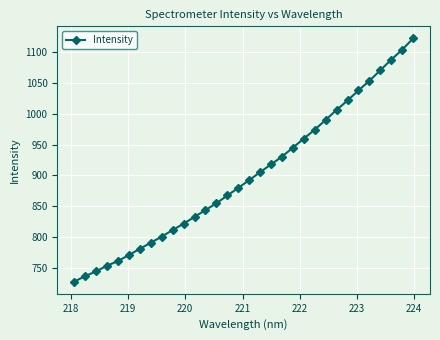

What is the difference between the second highest and second lowest values?

367.4